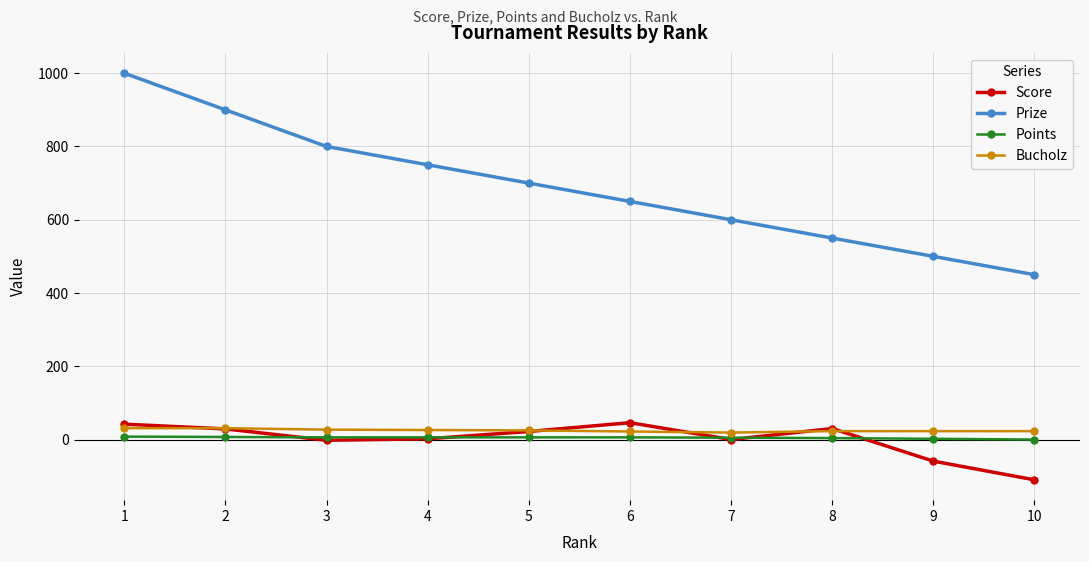

At how many categories does at least one series exceed 4?

10